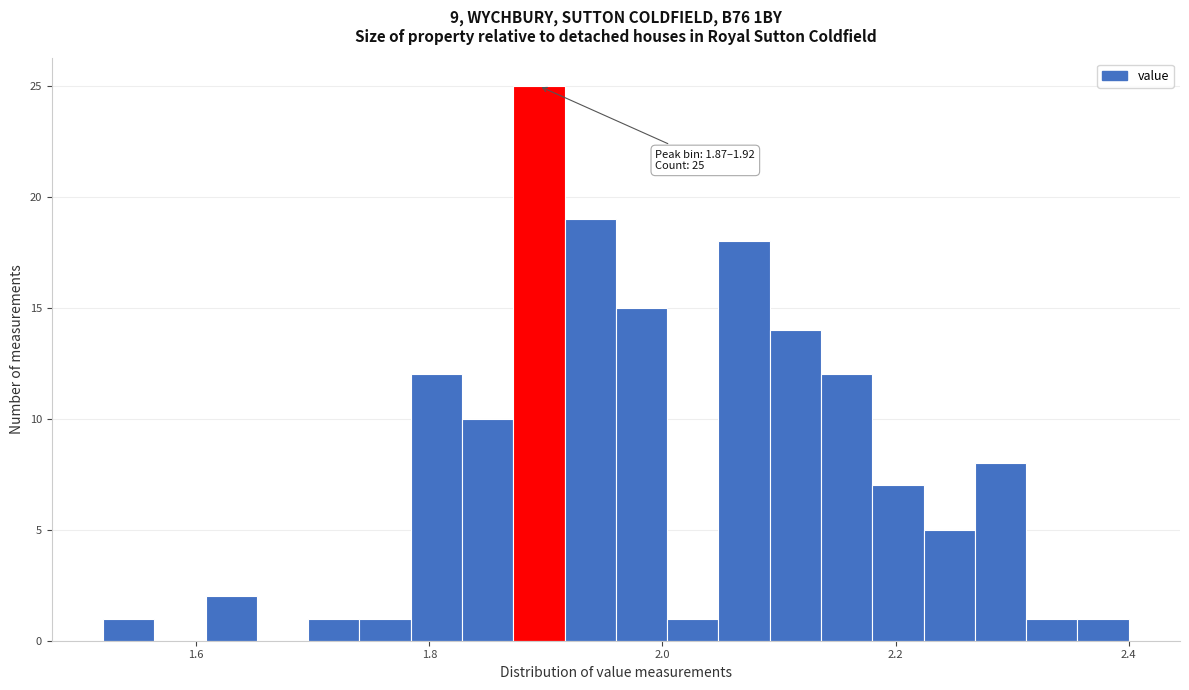

Around what value on the x-axis is the tallest bar? Give the approximate position of its centre, as read against the axis.

1.90